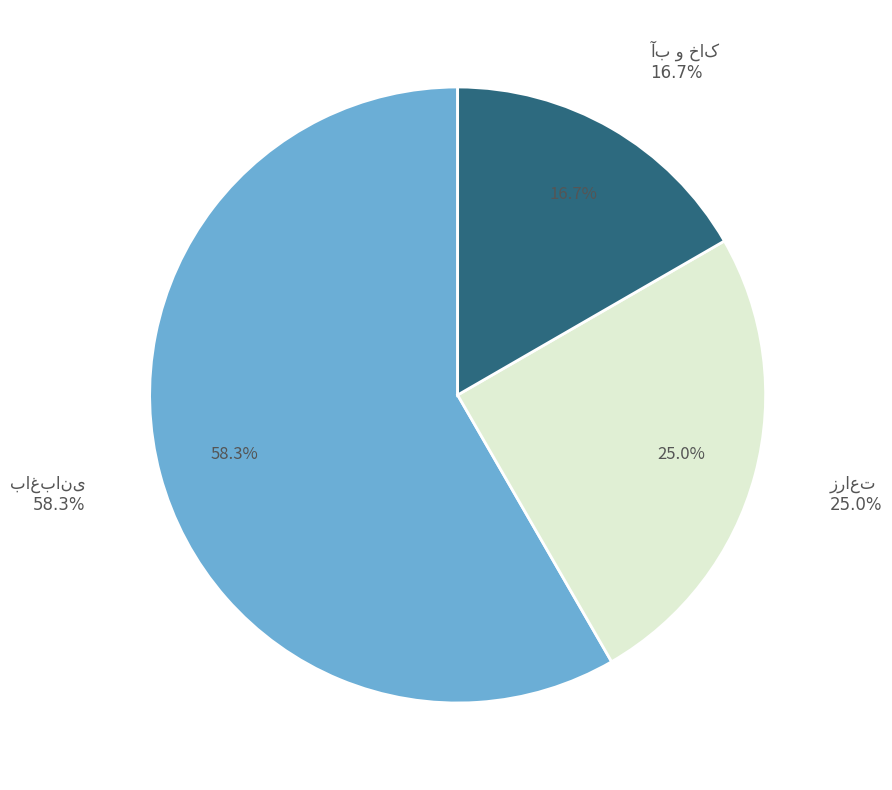

What is the change in value from باغبانی to آب و خاک?

-5